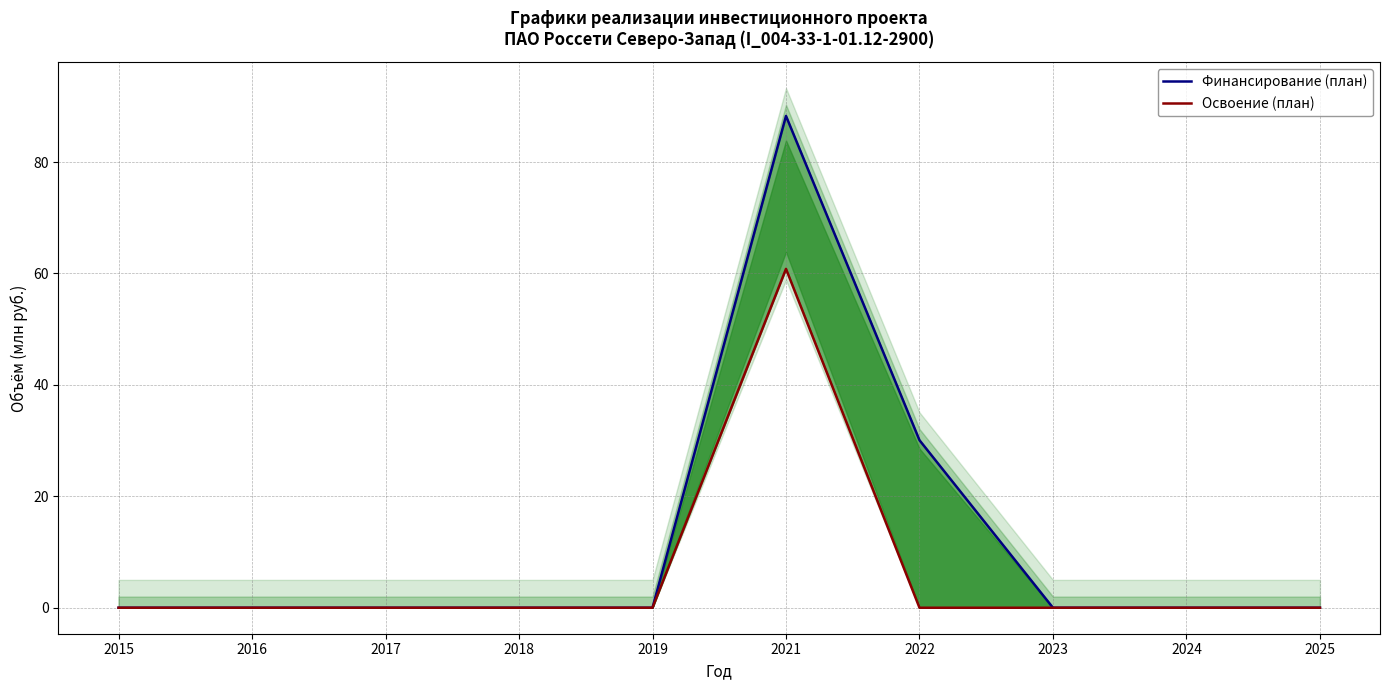

How many data points in Освоение (план) are above 0?

1